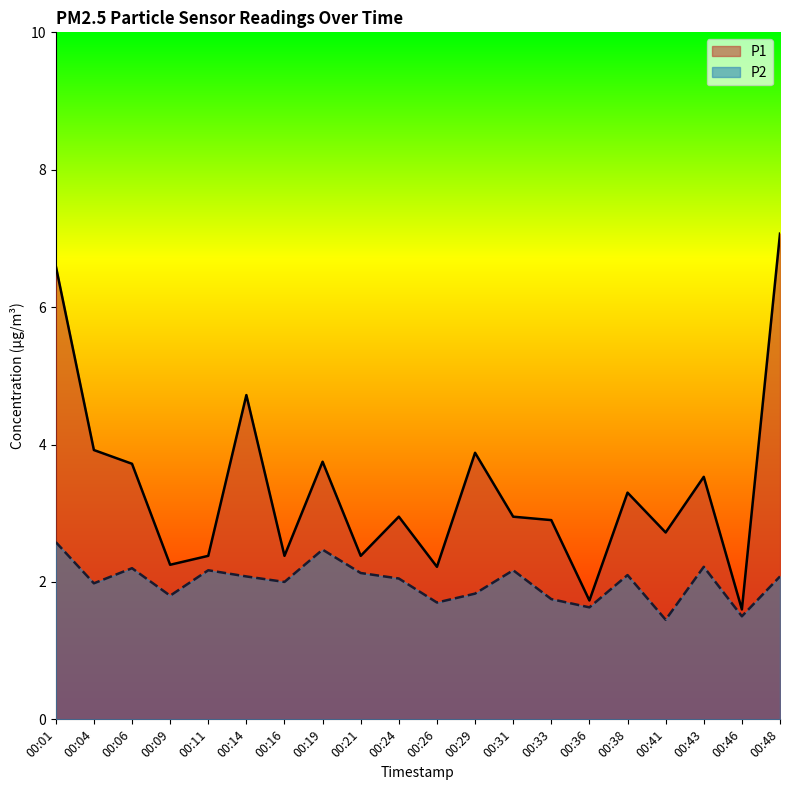

What is the approximate value of P1 at 00:29?

3.9